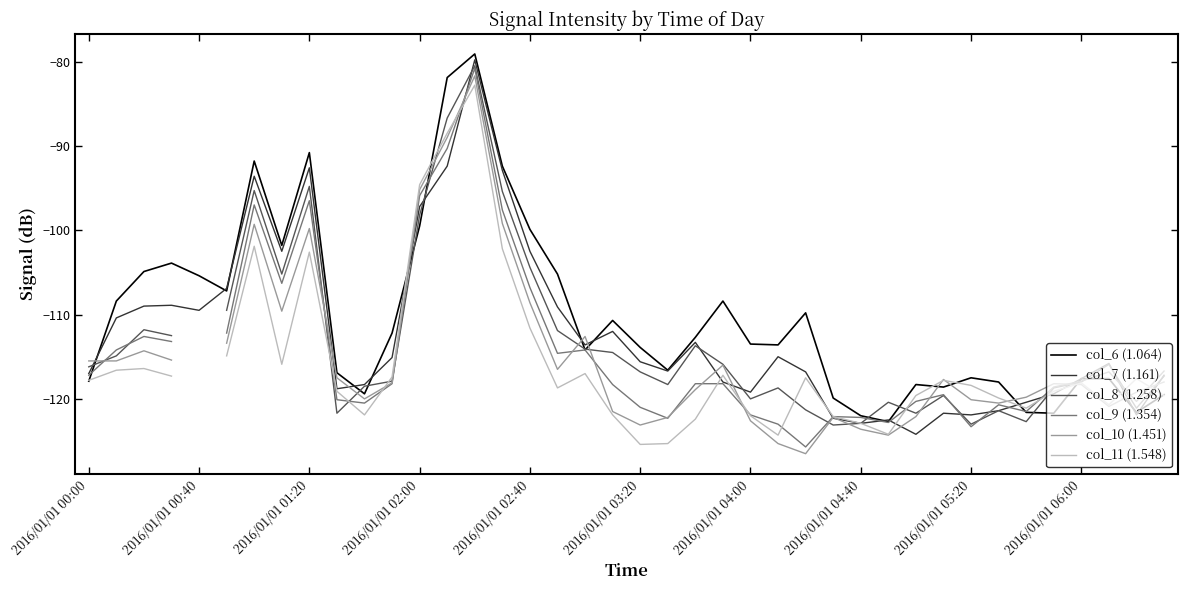

How many values in the col_10 (1.451) series are below -120?

13